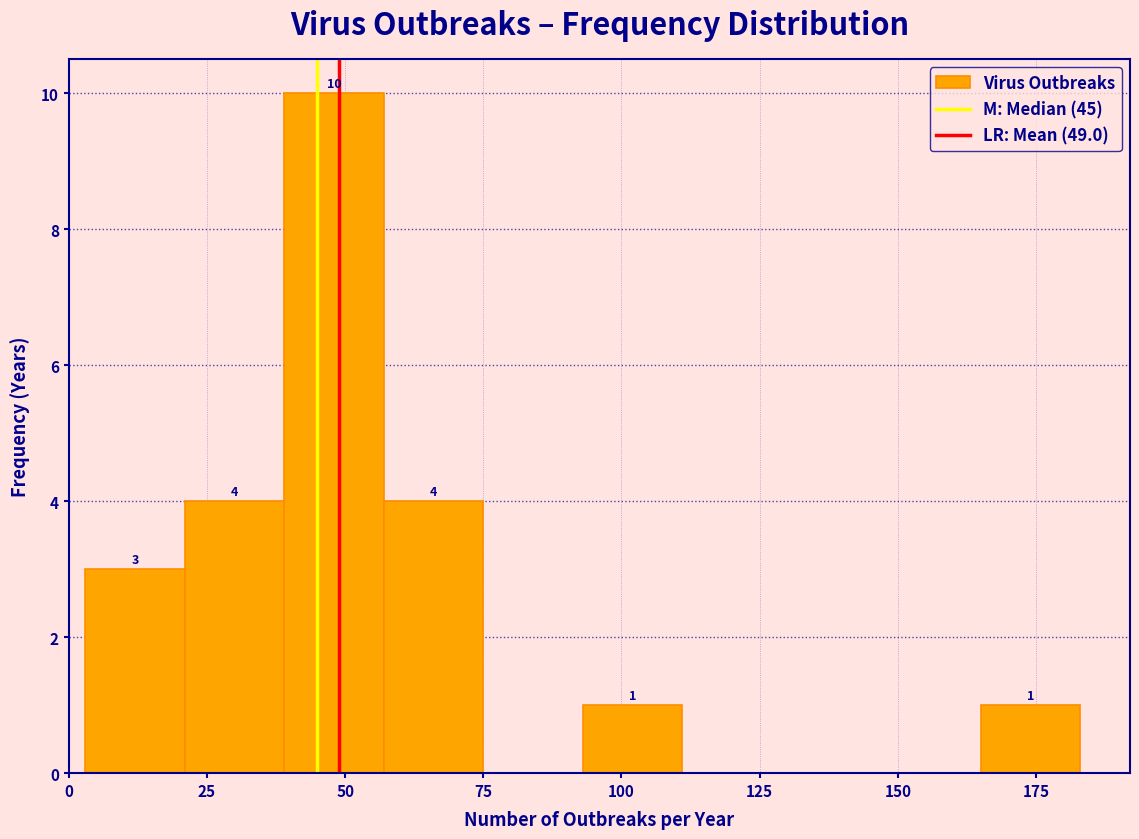

Read against the x-axis, roughly where is the centre of the tallest bar?

50